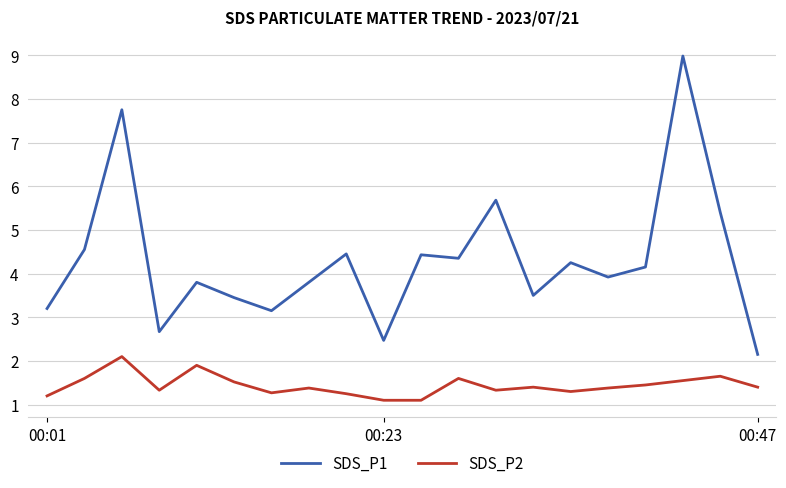

Which series has the widest spread of values?

SDS_P1